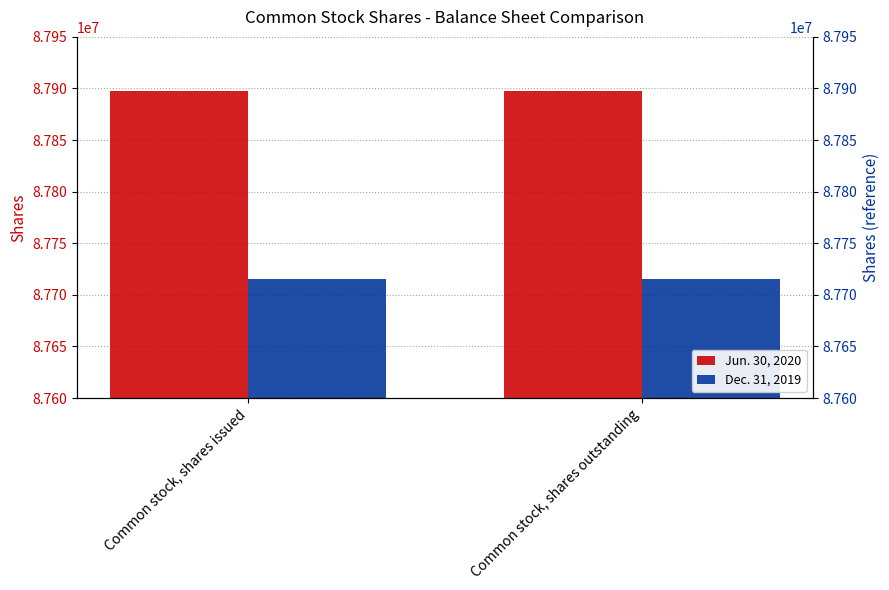

Is the value of Dec. 31, 2019 at Common stock, shares outstanding greater than the value of Jun. 30, 2020 at Common stock, shares outstanding?

No